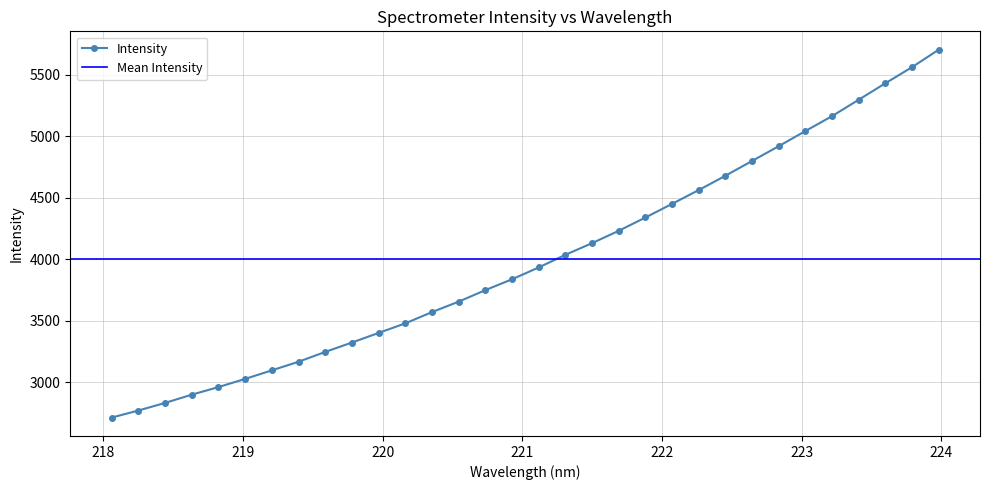

What is the value of the 17th point from the left?

3933.5